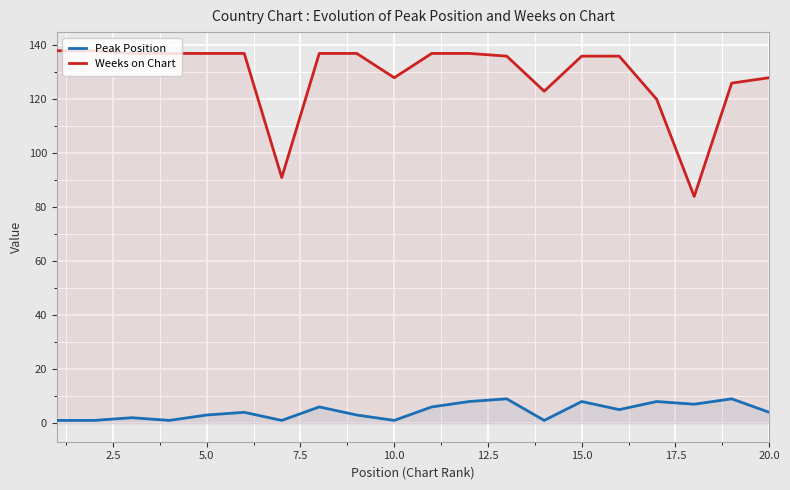

Reading right to left, transcribe all the data shown in this chart.

Peak Position: 4	9	7	8	5	8	1	9	8	6	1	3	6	1	4	3	1	2	1	1
Weeks on Chart: 128	126	84	120	136	136	123	136	137	137	128	137	137	91	137	137	137	137	138	138